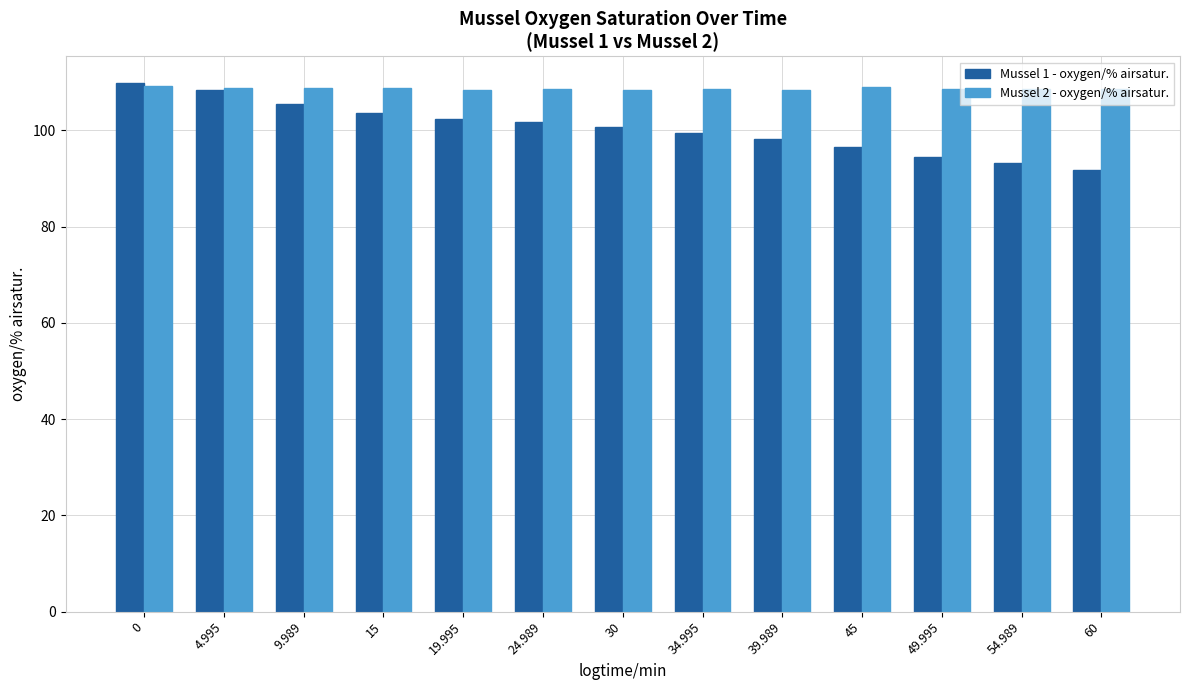

How many data points in Mussel 1 - oxygen/% airsatur. are above 100?

7